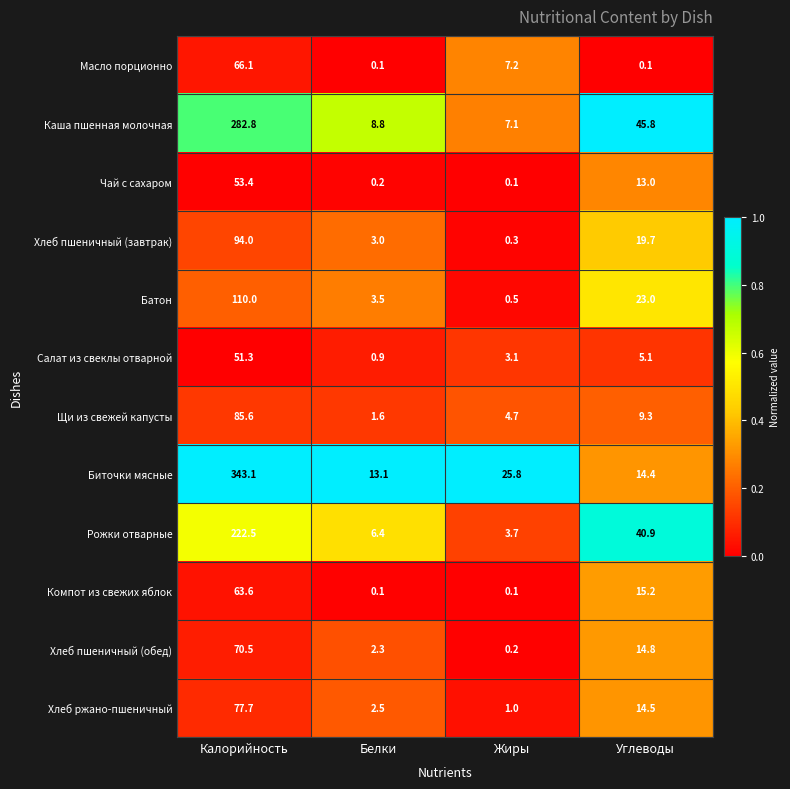

What is the difference between the highest and lowest values at Белки?

13.0